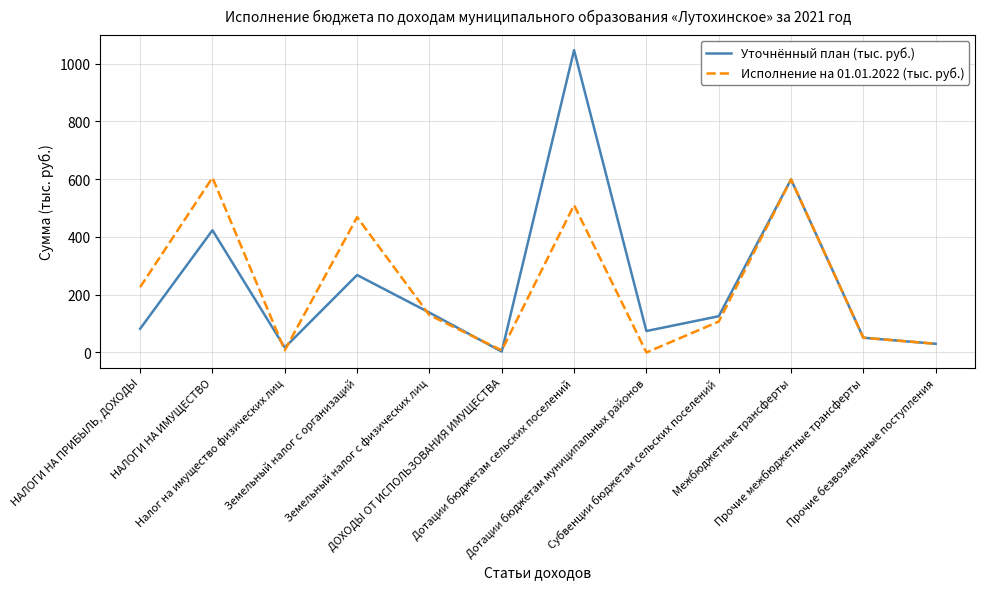

Rank the series by their maximum value, from highest to lowest.

Уточнённый план (тыс. руб.), Исполнение на 01.01.2022 (тыс. руб.)